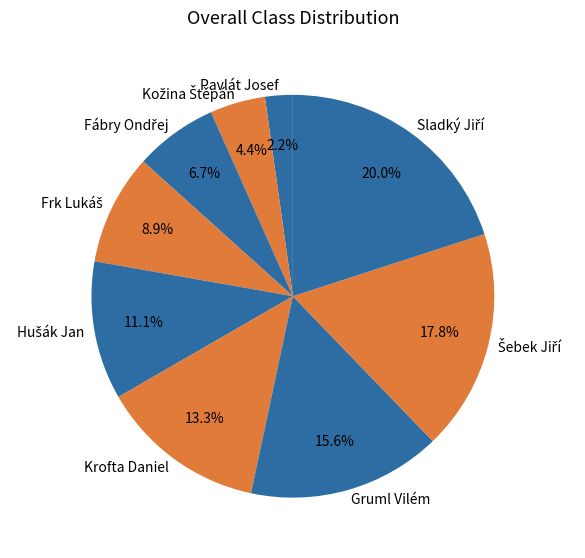

How many segments does this pie chart have?

9